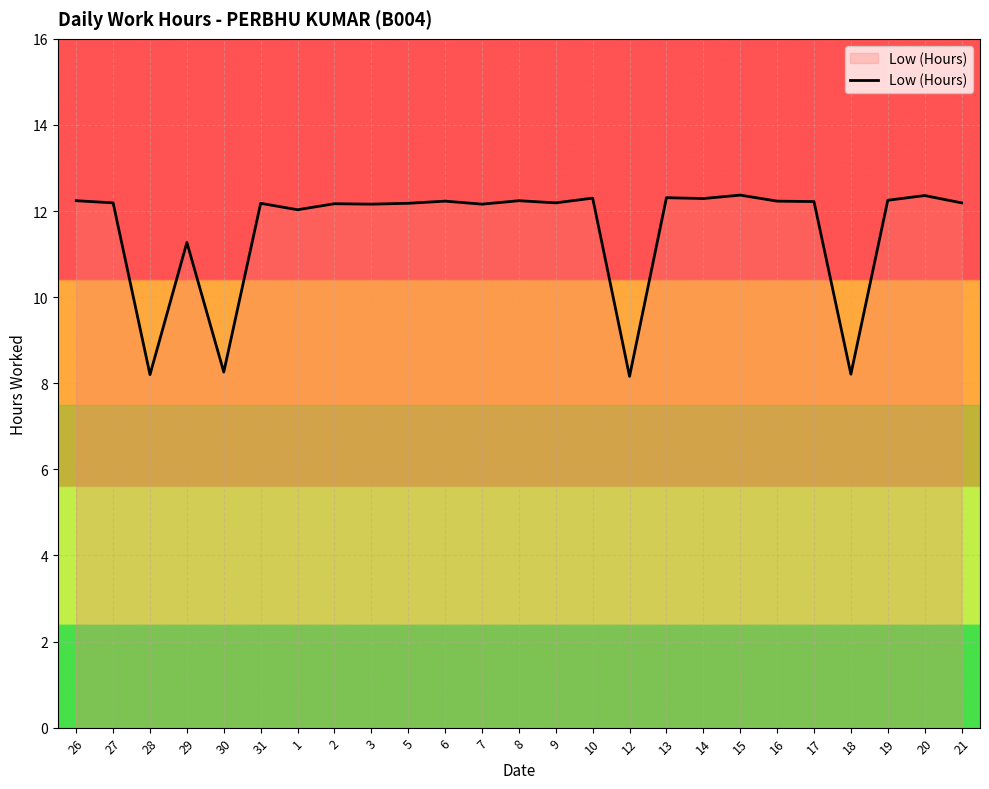

What is the greatest value displayed?

12.4